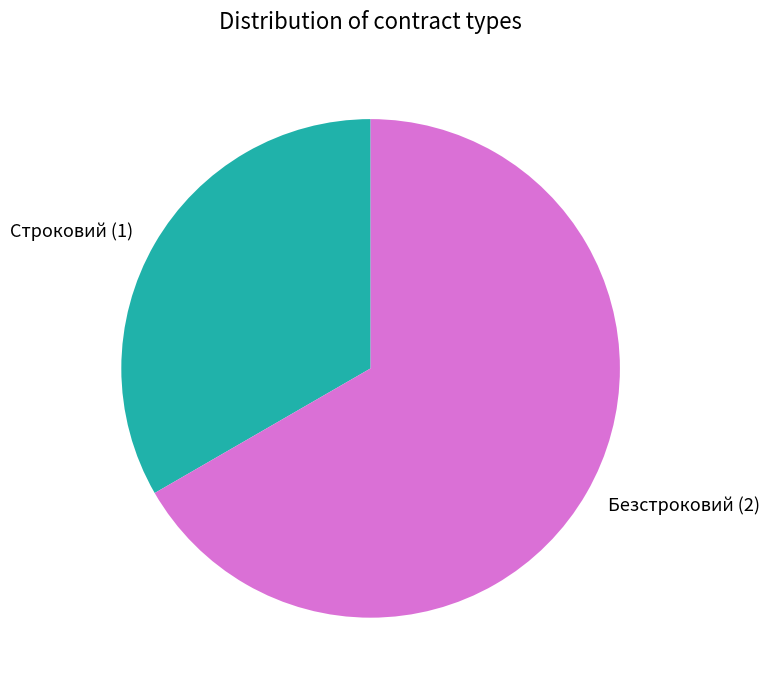

Is it true that Безстроковий is 67% of the pie?

True